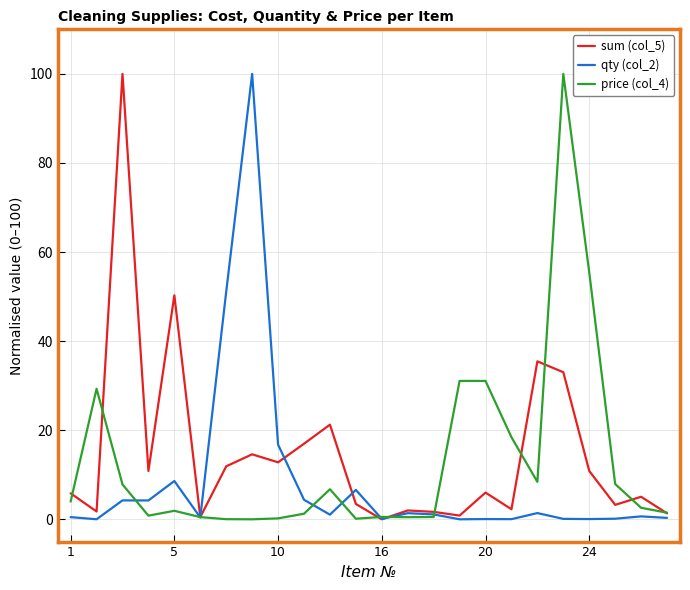

What is the highest value of the price (col_4) series?

100.0